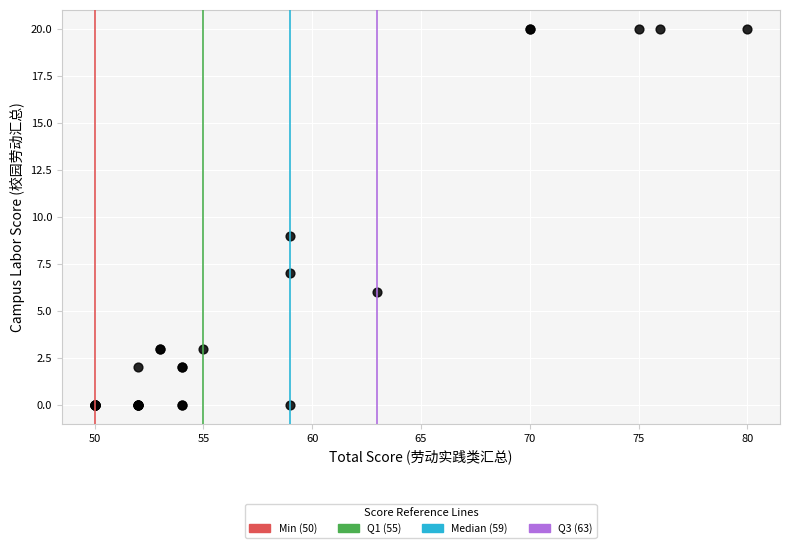

What Y value in the scatter plot is closest to 10?

9